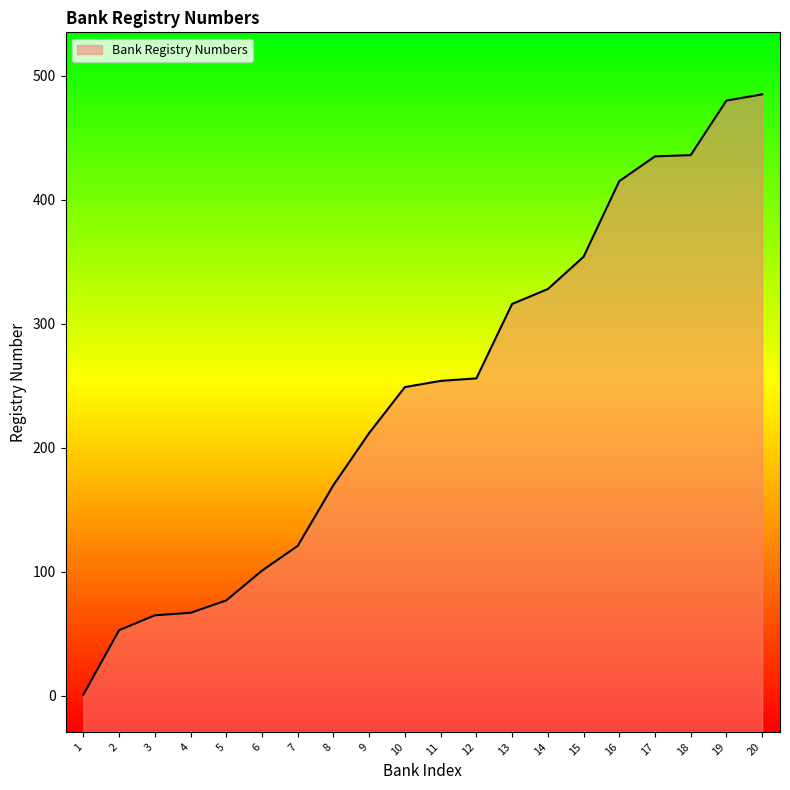

What is the change in value from 1 to 8?

+169